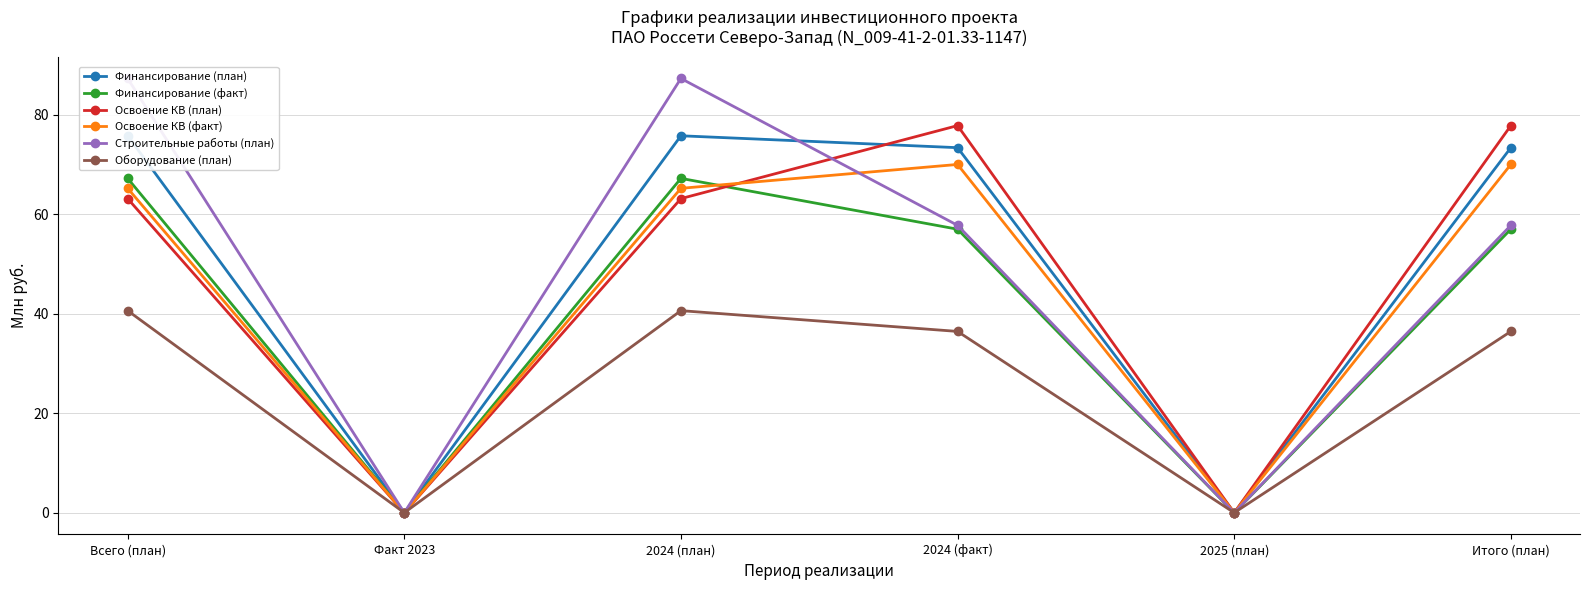

How many intersections are there between Освоение КВ (факт) and Строительные работы (план)?

3